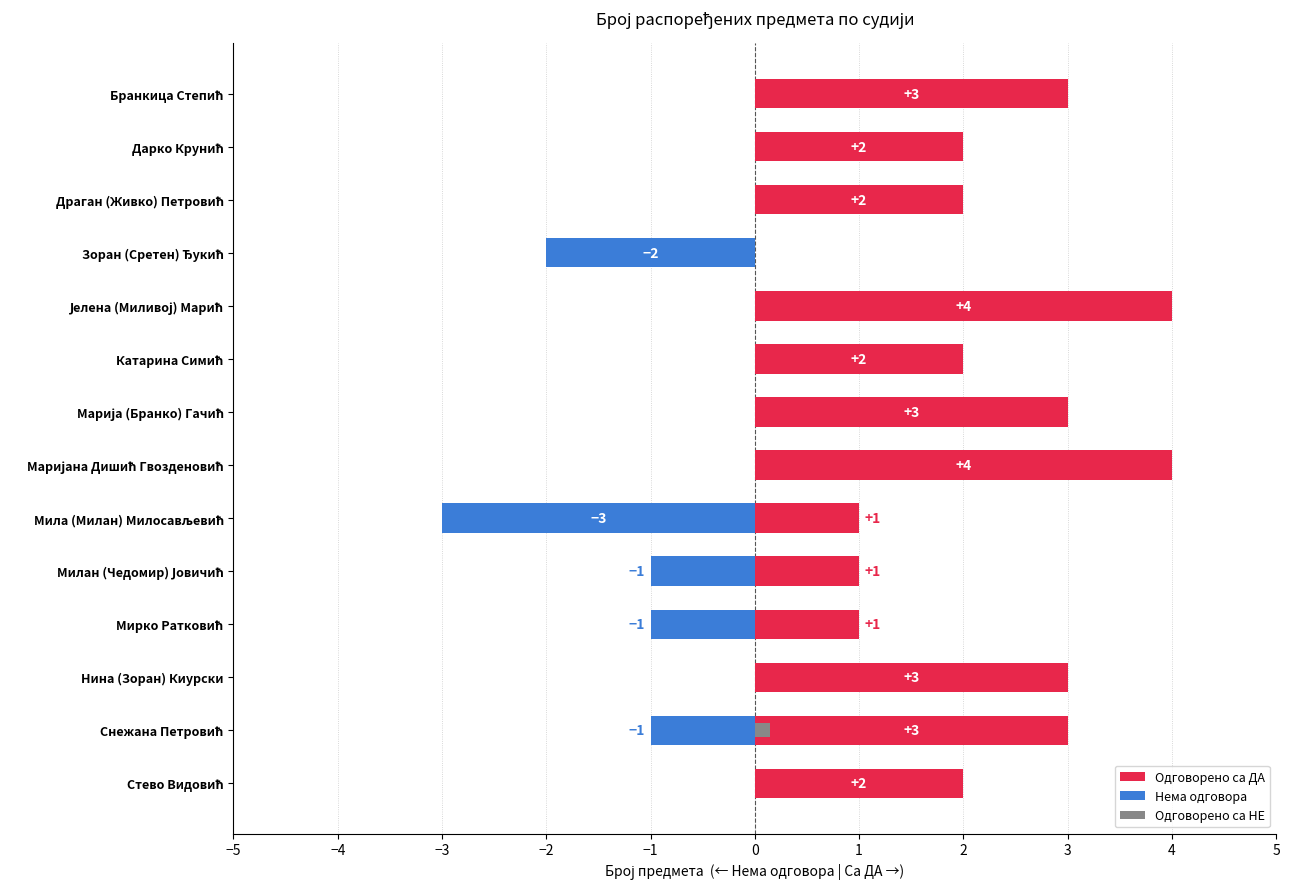

At how many categories does at least one series exceed 0?

13